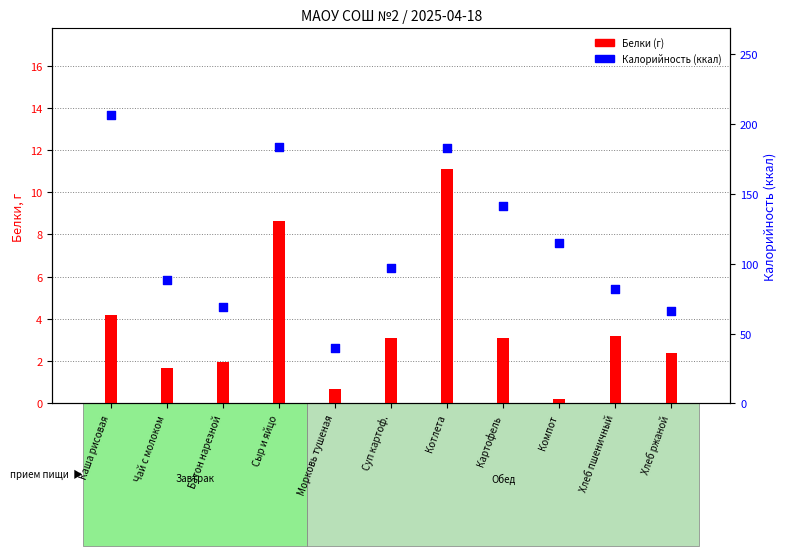

Which series has the largest total across all categories?

Калорийность (ккал)